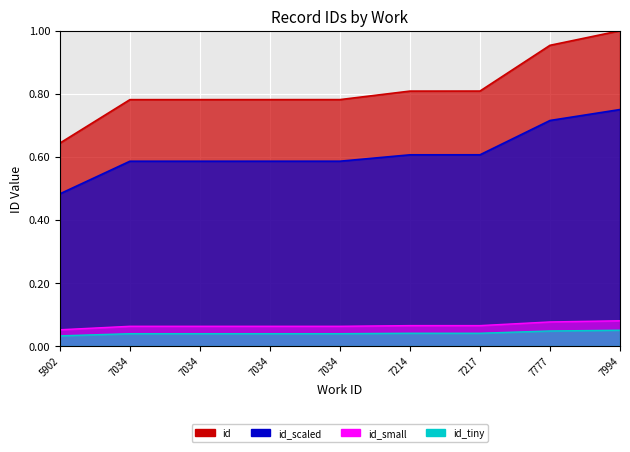

Rank the categories by value from highest to lowest.

7994, 7777, 7217, 7214, 7034, 7034, 7034, 7034, 5902